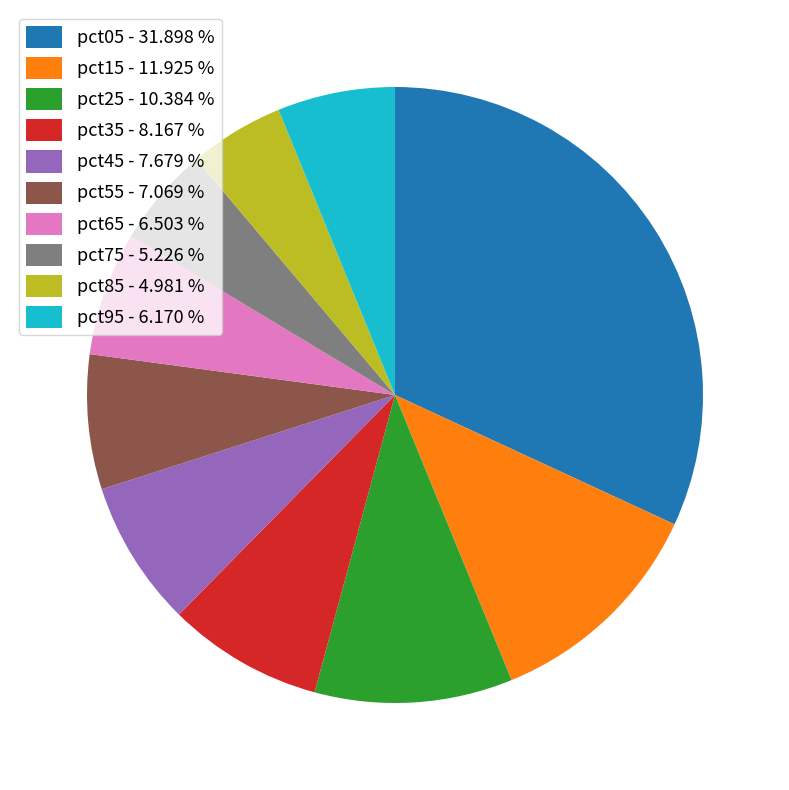

Is it true that pct25 is 19% of the pie?

False